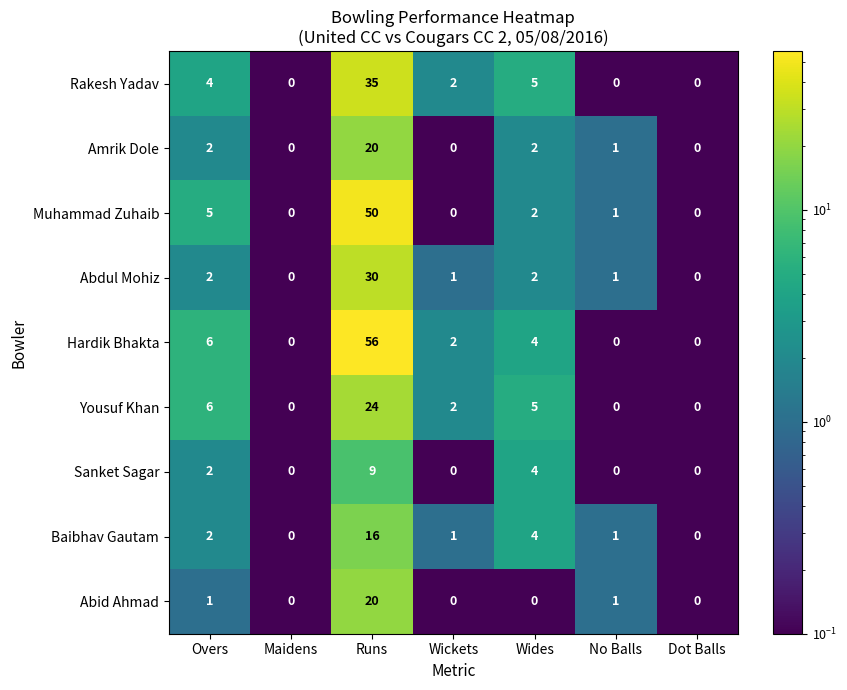

What is the difference between the maximum and minimum values in the Abid Ahmad series?

20